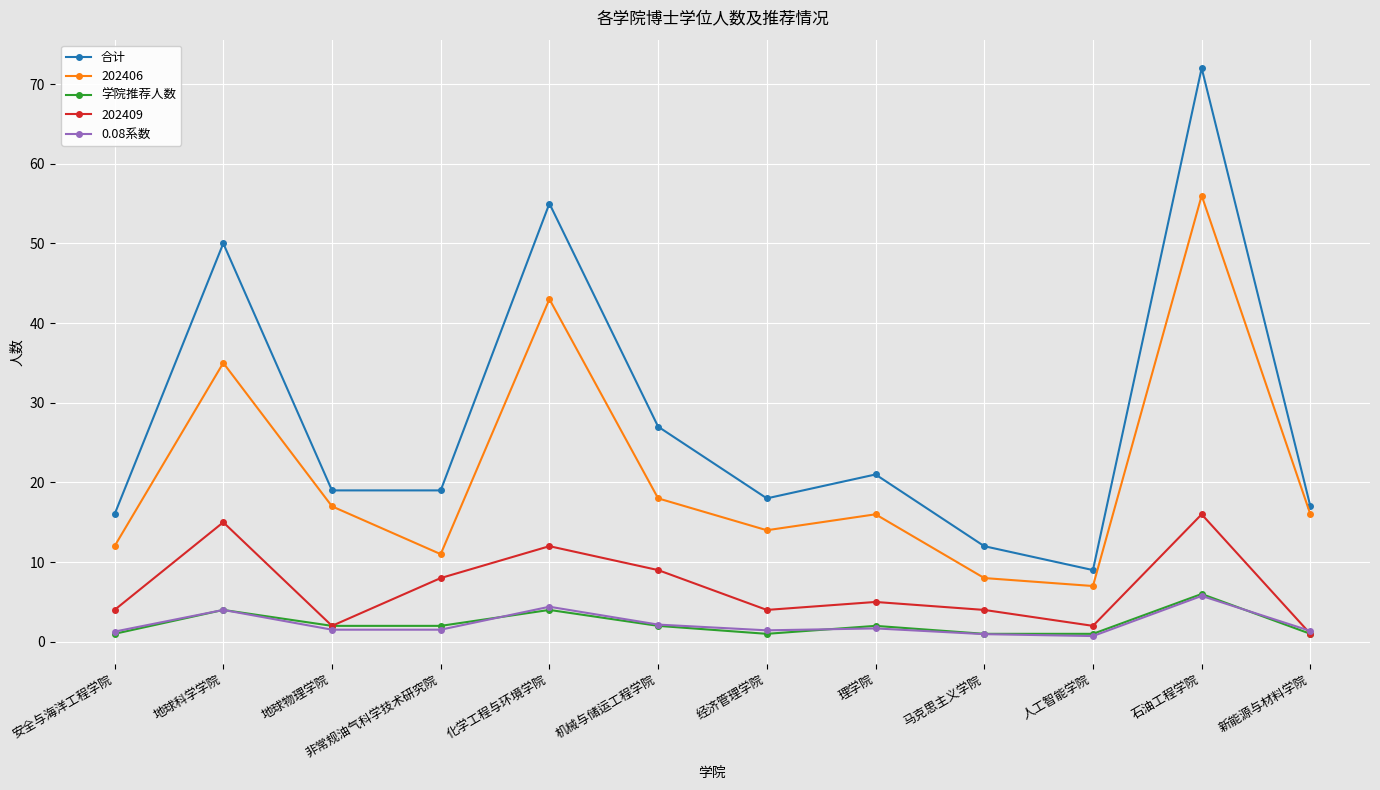

Is the value of 学院推荐人数 at 非常规油气科学技术研究院 greater than the value of 合计 at 安全与海洋工程学院?

No